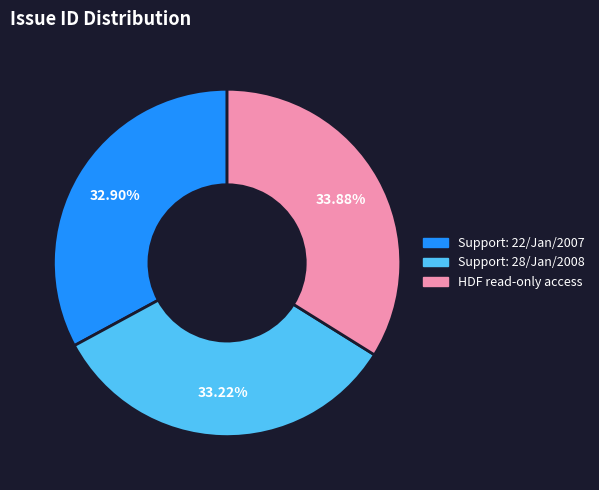

To the nearest percent, what percentage of the pie is HDF read-only access?

34%